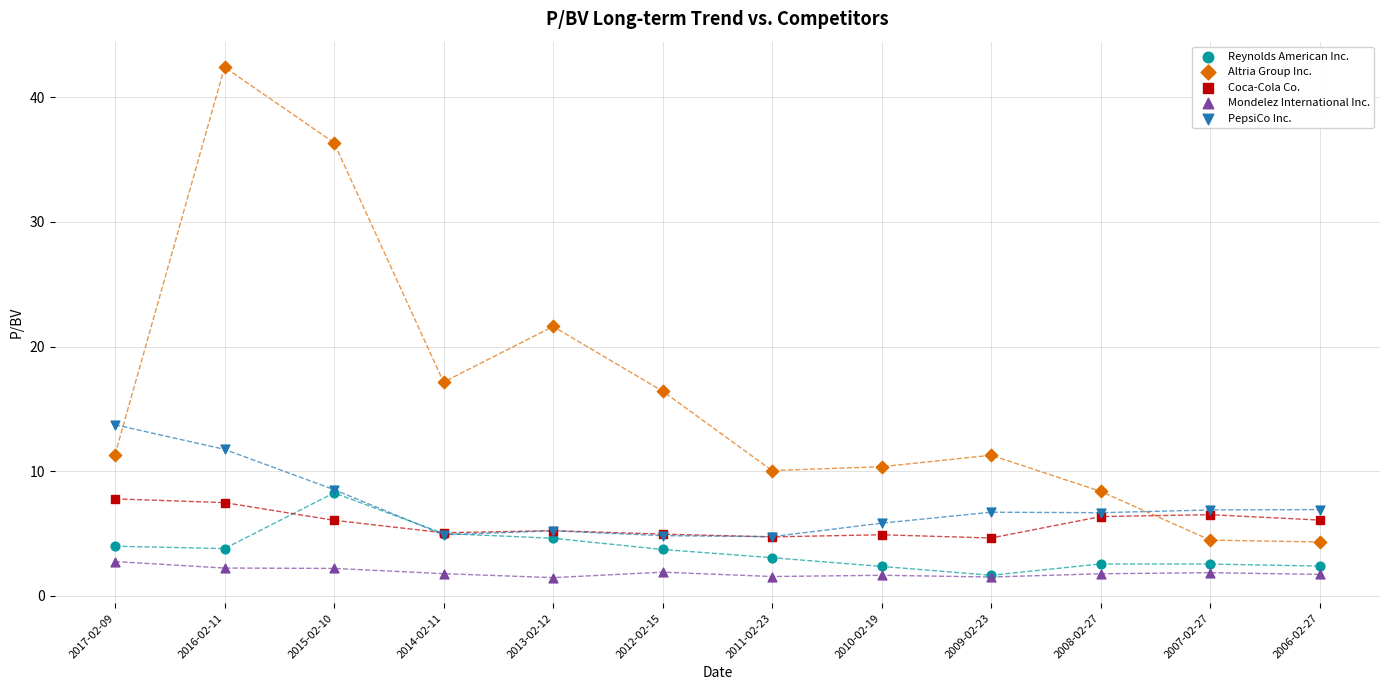

In the Altria Group Inc. series, what Y value is closest to 23?

21.6